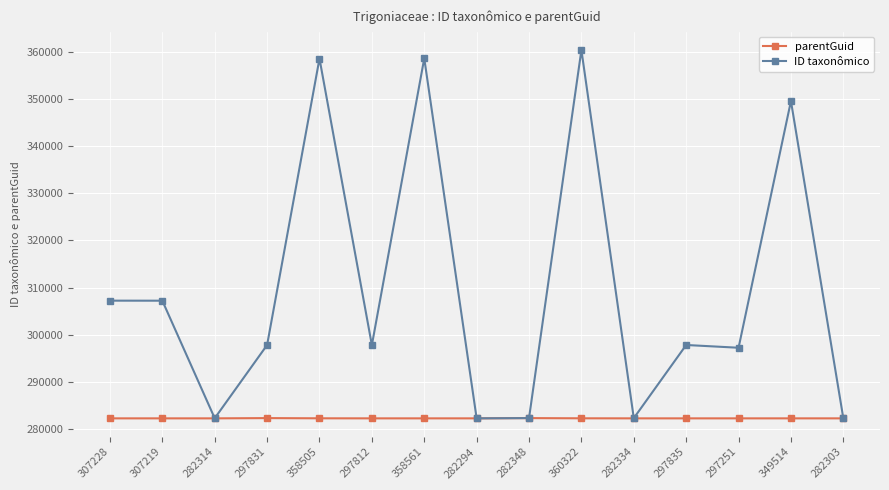

How many lines are shown in the chart?

2